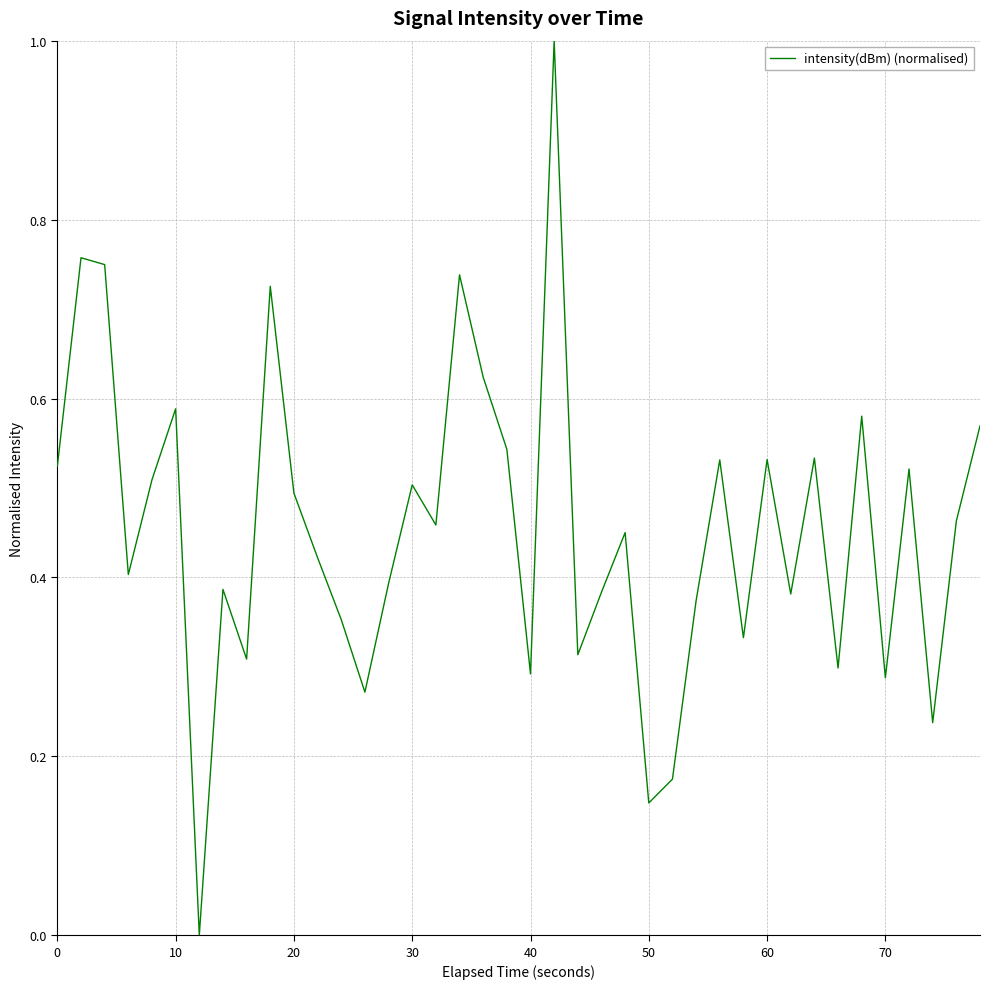

What is the greatest value displayed?

1.0